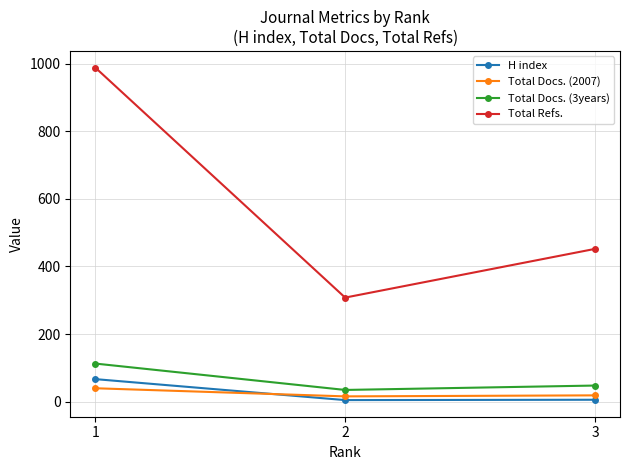

At 3, list the series in order from largest to smallest.

Total Refs., Total Docs. (3years), Total Docs. (2007), H index